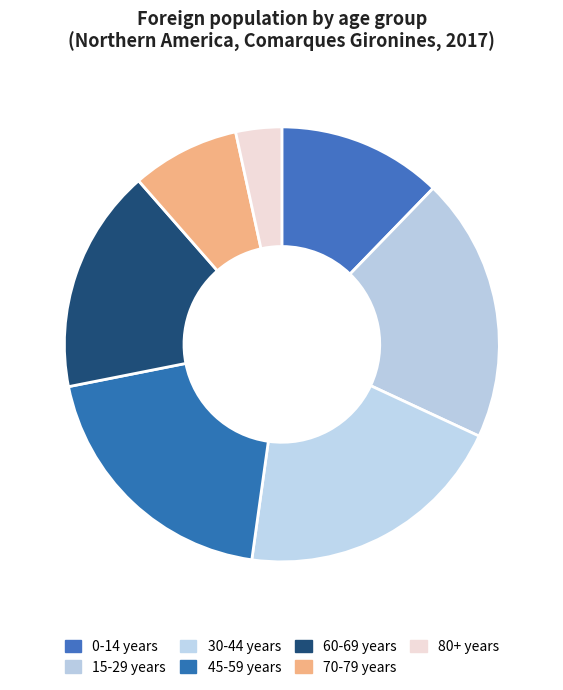

How many segments does this pie chart have?

7